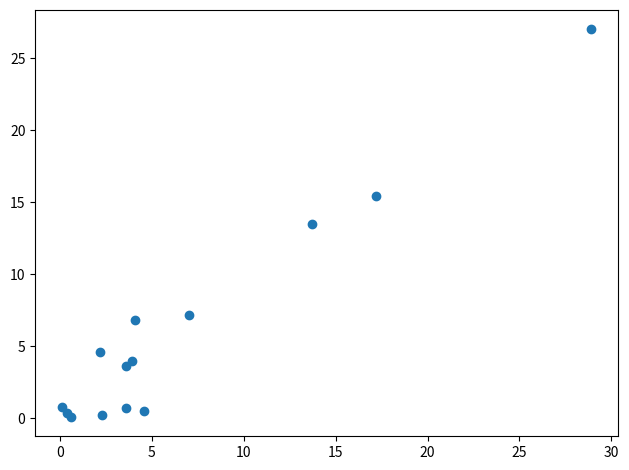

What Y value in the scatter plot is closest to 13?

13.5